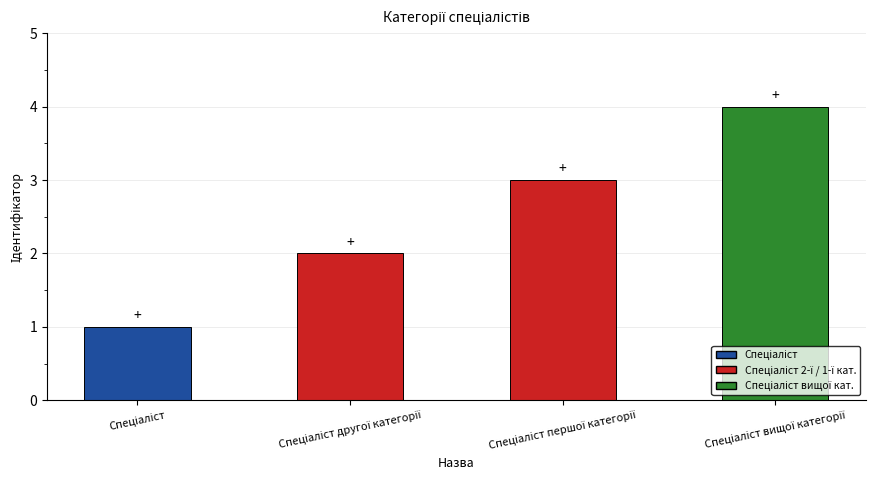

How many bars are there in total?

4